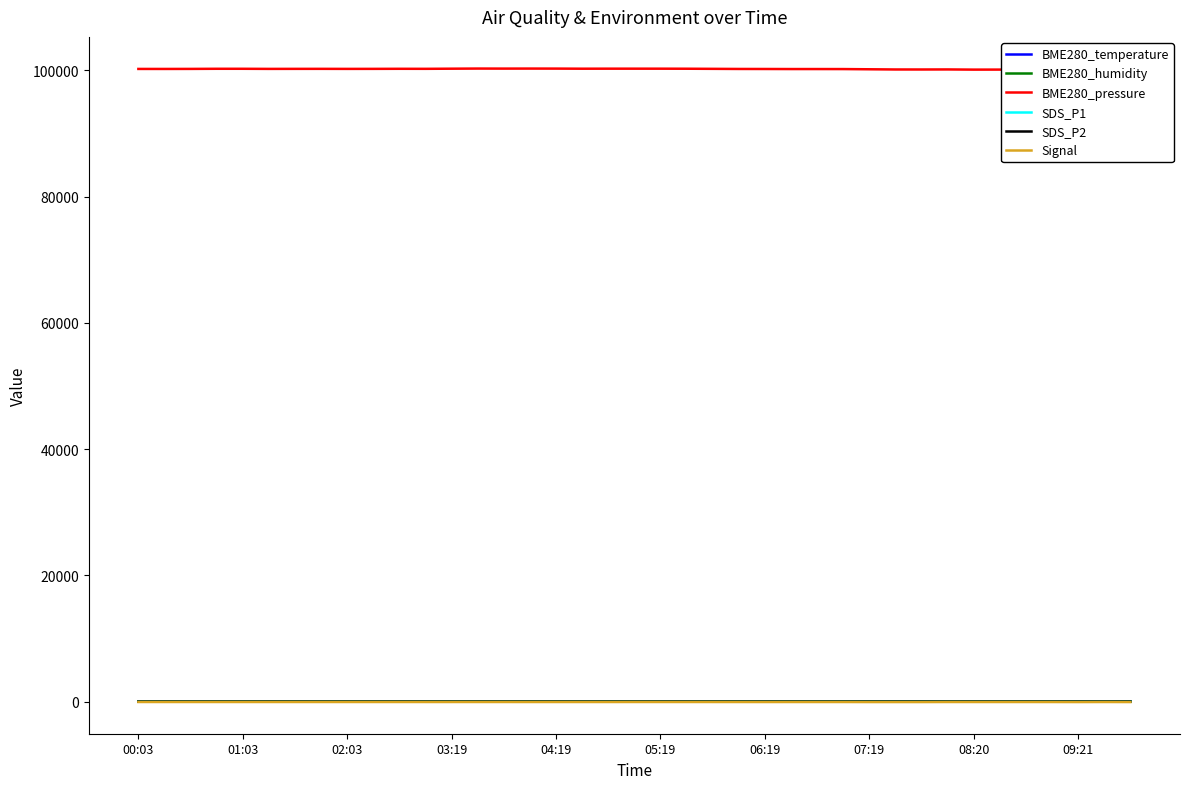

Between 28 and 23, which is larger?

28